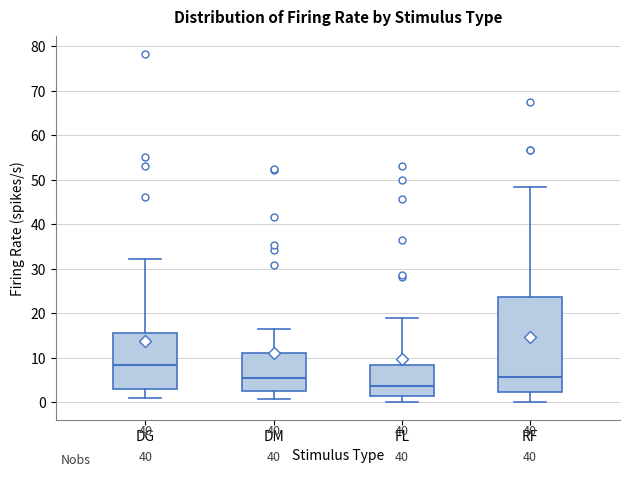

Reading left to right, transcribe this box plot: for each box, give where its median line is, the range the box spans, and where its two whiskers end, as read against the y-axis. The values are not printed on the chart, so give them approximately, as read against the axis.

DG: median 8, box 3 to 15, whiskers 1 to 32
DM: median 5, box 3 to 11, whiskers 1 to 16
FL: median 4, box 1 to 8, whiskers 0 to 19
RF: median 6, box 2 to 24, whiskers 0 to 48